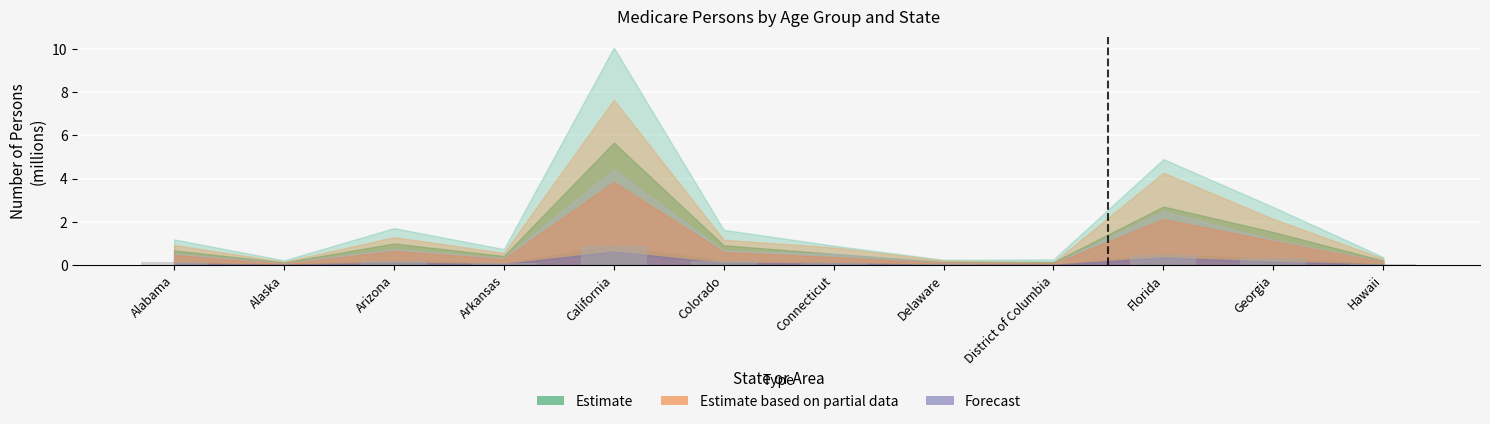

Is it true that the value at Delaware is 0.0?

True